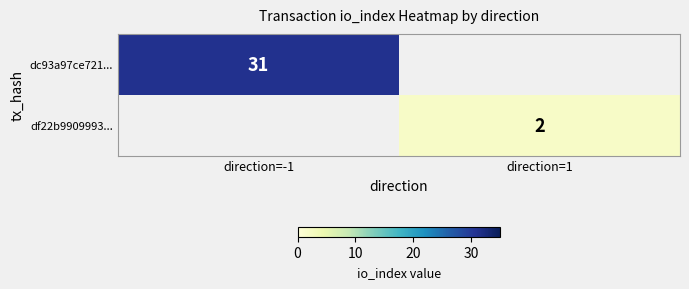

At how many categories does at least one series exceed 10?

1